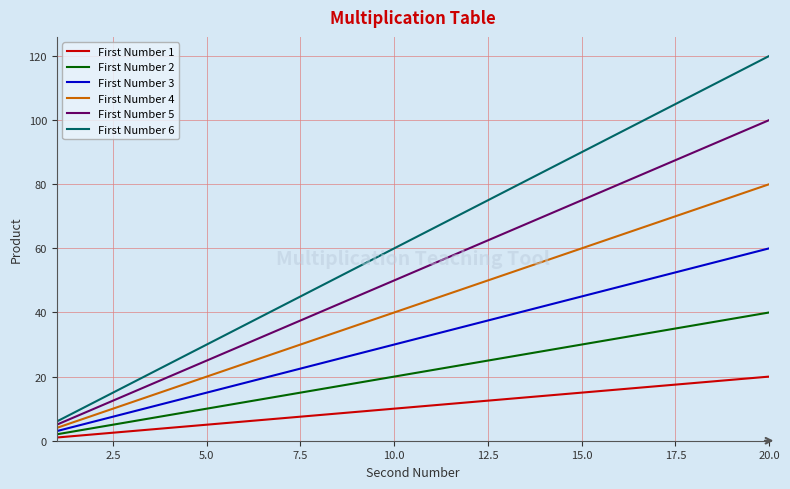

Which series has the largest total across all categories?

First Number 6